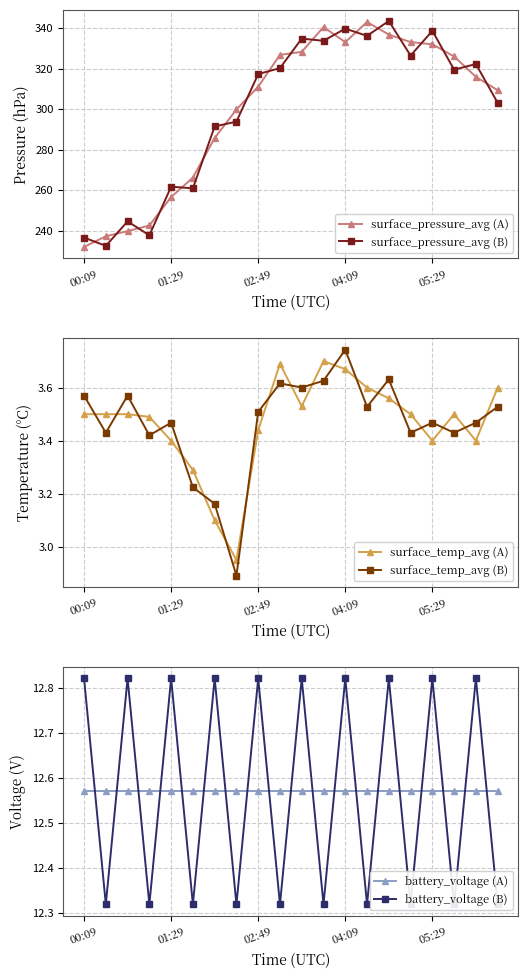

Reading left to right, transcribe all the data shown in this chart.

surface_pressure_avg (A): 231.9	237.2	239.7	242.5	256.6	266.2	285.7	299.8	311.0	326.7	328.2	340.5	333.0	343.0	336.7	333.1	332.0	326.0	315.9	309.3
surface_pressure_avg (B): 236.6	232.5	244.5	237.7	261.7	260.8	291.4	293.8	317.3	320.2	334.8	333.7	339.7	336.1	343.5	326.4	338.6	319.4	322.2	303.1
surface_temp_avg (A): 3.5	3.5	3.5	3.5	3.4	3.3	3.1	3.0	3.4	3.7	3.5	3.7	3.7	3.6	3.6	3.5	3.4	3.5	3.4	3.6
surface_temp_avg (B): 3.6	3.4	3.6	3.4	3.5	3.2	3.2	2.9	3.5	3.6	3.6	3.6	3.7	3.5	3.6	3.4	3.5	3.4	3.5	3.5
battery_voltage (A): 12.6	12.6	12.6	12.6	12.6	12.6	12.6	12.6	12.6	12.6	12.6	12.6	12.6	12.6	12.6	12.6	12.6	12.6	12.6	12.6
battery_voltage (B): 12.8	12.3	12.8	12.3	12.8	12.3	12.8	12.3	12.8	12.3	12.8	12.3	12.8	12.3	12.8	12.3	12.8	12.3	12.8	12.3